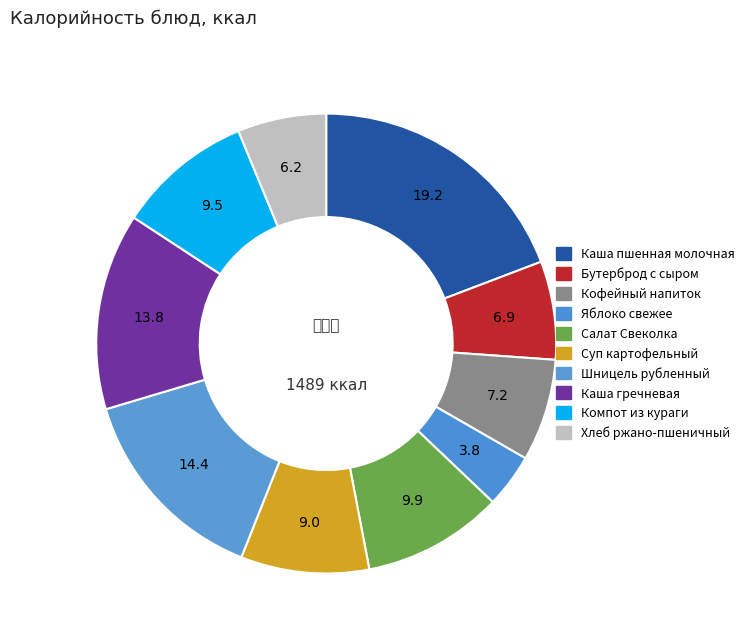

Is there a majority slice in this chart?

No